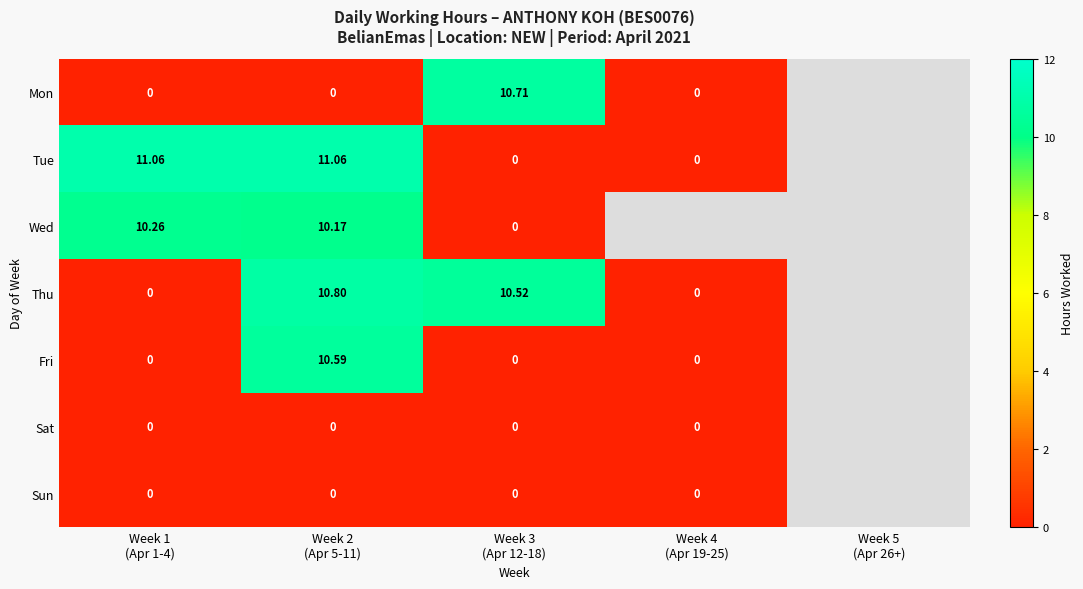

Is the value of Sun at Week 4 (Apr 19-25) greater than the value of Mon at Week 5 (Apr 26+)?

No